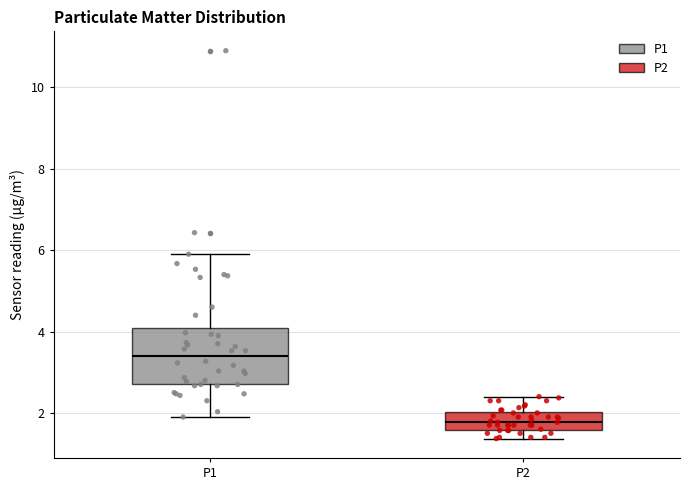

Reading left to right, transcribe this box plot: for each box, give where its median line is, the range the box spans, and where its two whiskers end, as read against the y-axis. The values are not printed on the chart, so give them approximately, as read against the axis.

P1: median 3.4, box 2.8 to 4.0, whiskers 2.0 to 6.0
P2: median 1.8, box 1.6 to 2.0, whiskers 1.4 to 2.4